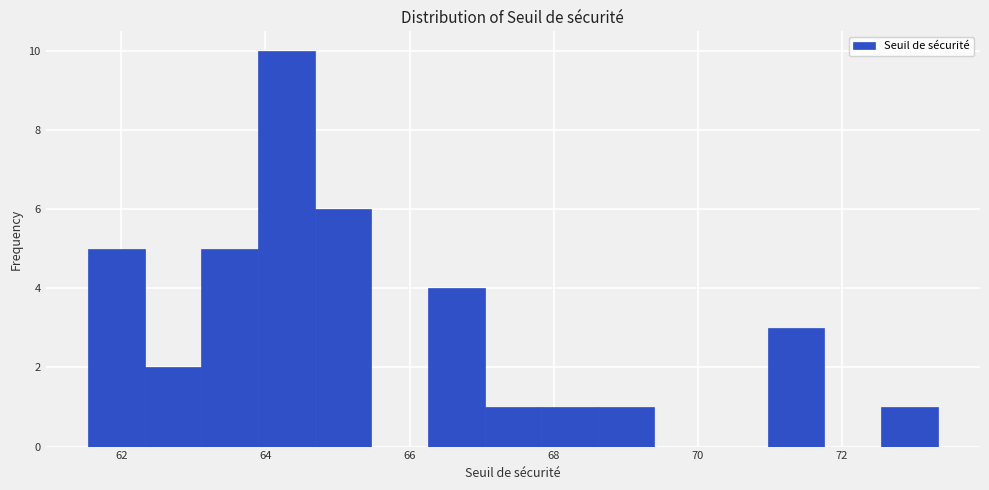

Read against the x-axis, roughly where is the centre of the tallest bar?

64.2